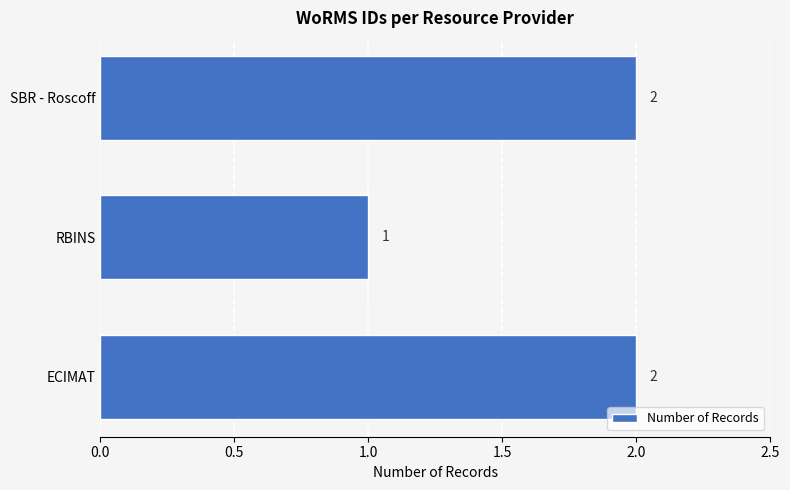

What is the sum of all values?

5